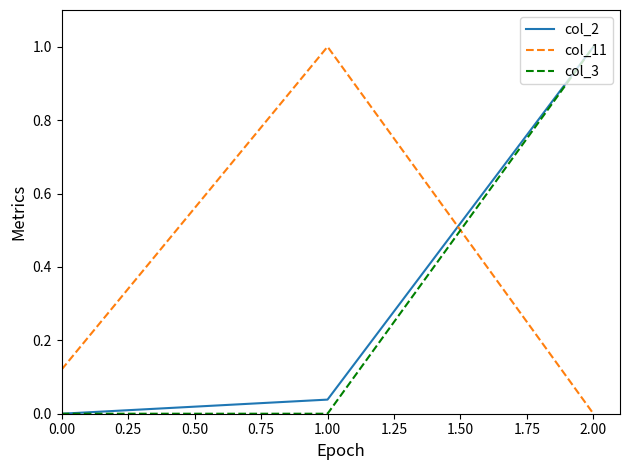

True or false: col_2 has a value of 1.0 at 2.00.

True